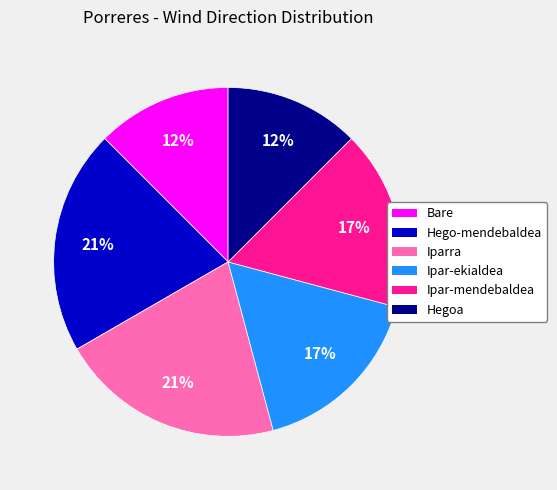

How many segments does this pie chart have?

6